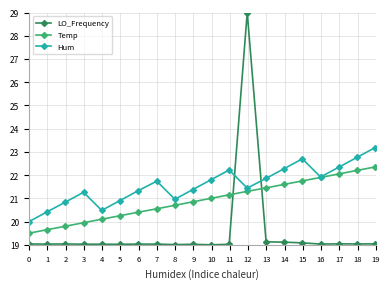

What is the average value of the LO_Frequency series?

19.5